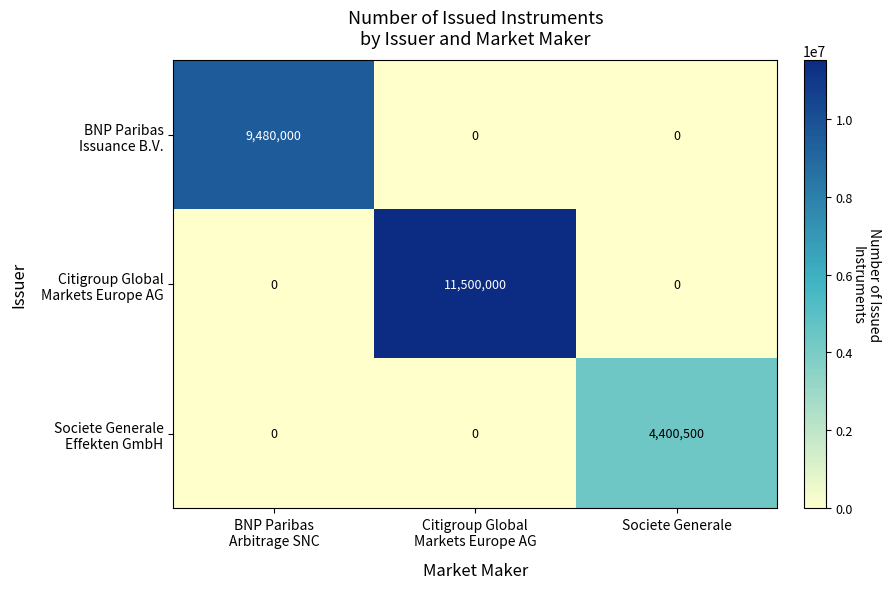

What is the greatest value displayed?

11500000